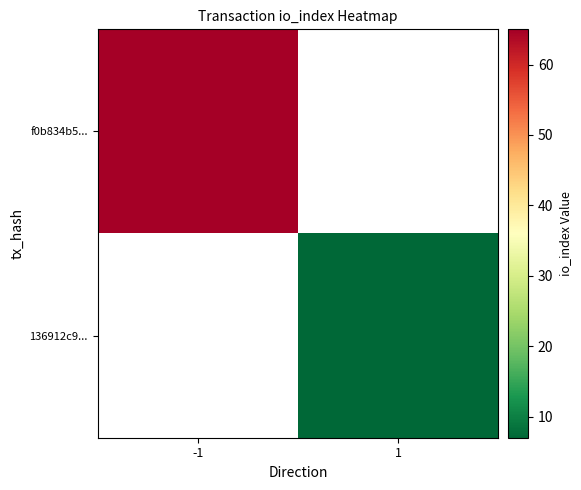

Rank the categories by f0b834b5... value from highest to lowest.

-1, 1